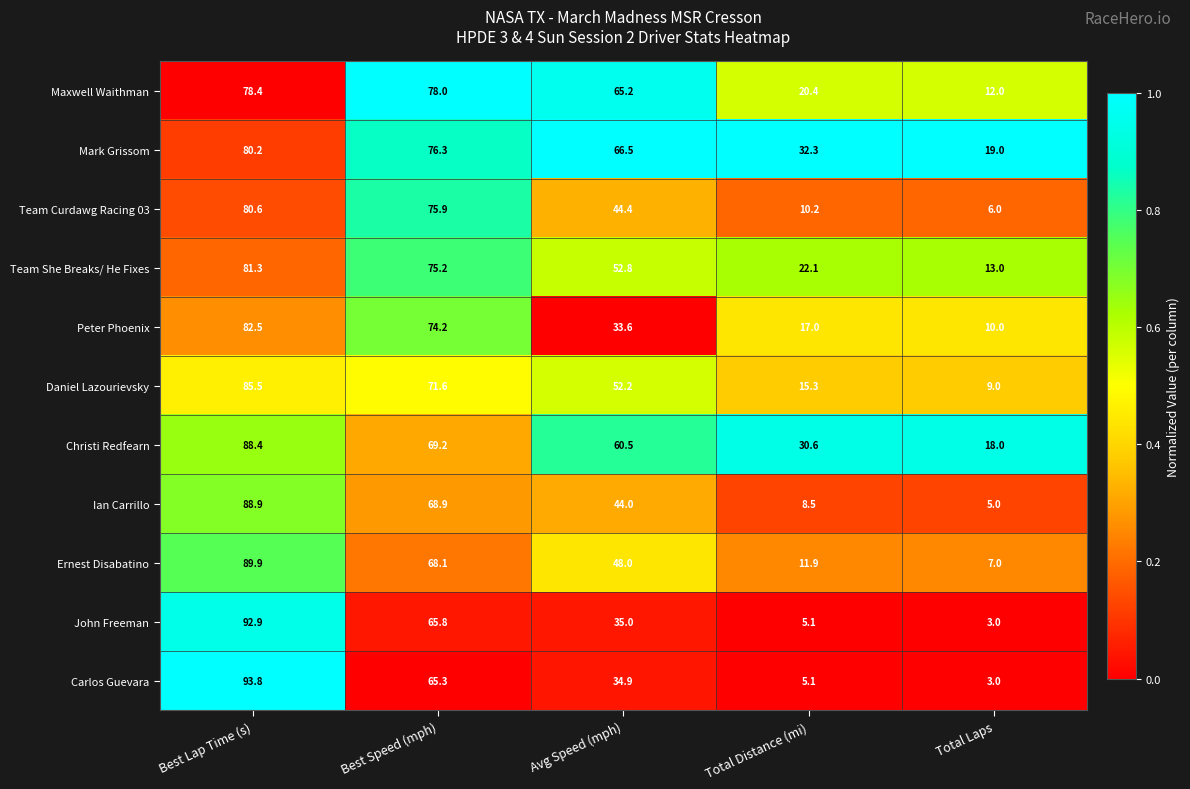

Count the number of data series in this chart.

11